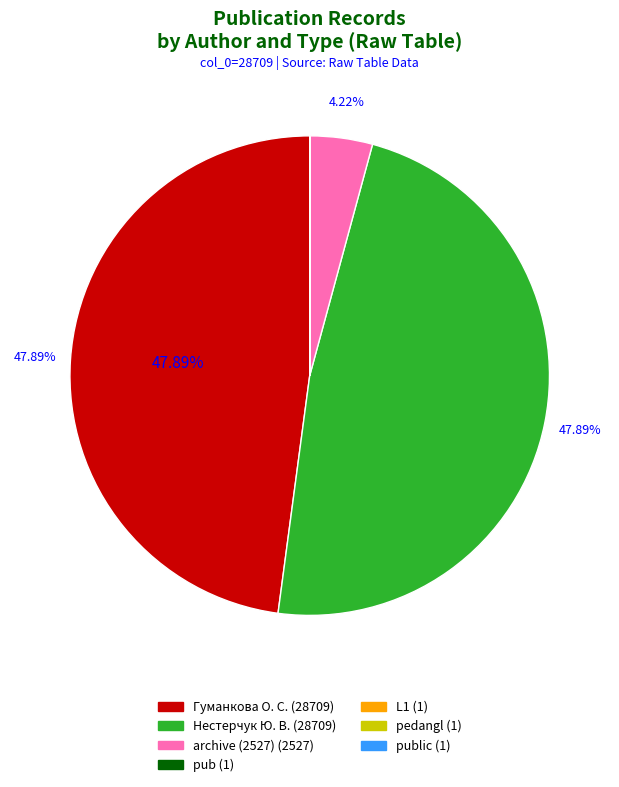

To the nearest percent, what is the difference between the largest and smallest slice percentages?

48%